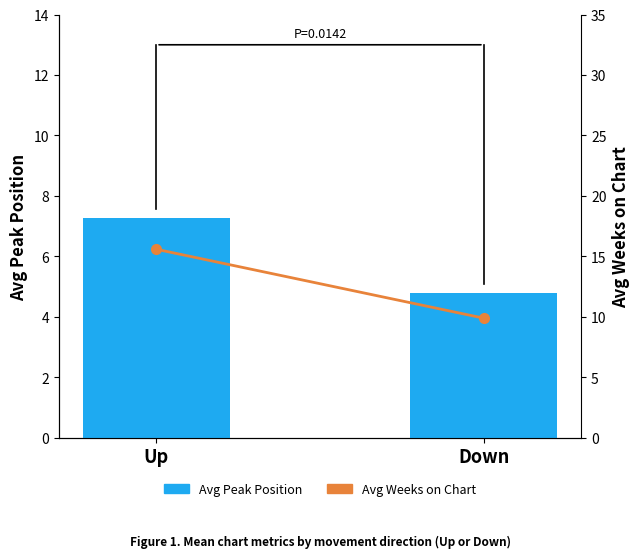

The value of Avg Weeks on Chart at Down is 9.9. True or false?

True